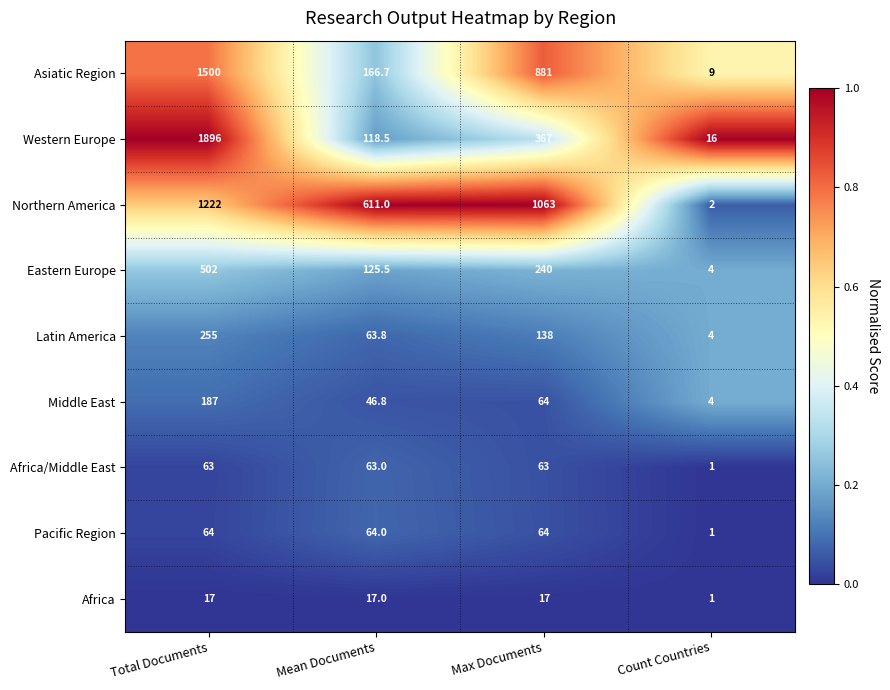

The Africa series shows 17.0 at Total Documents. True or false?

True